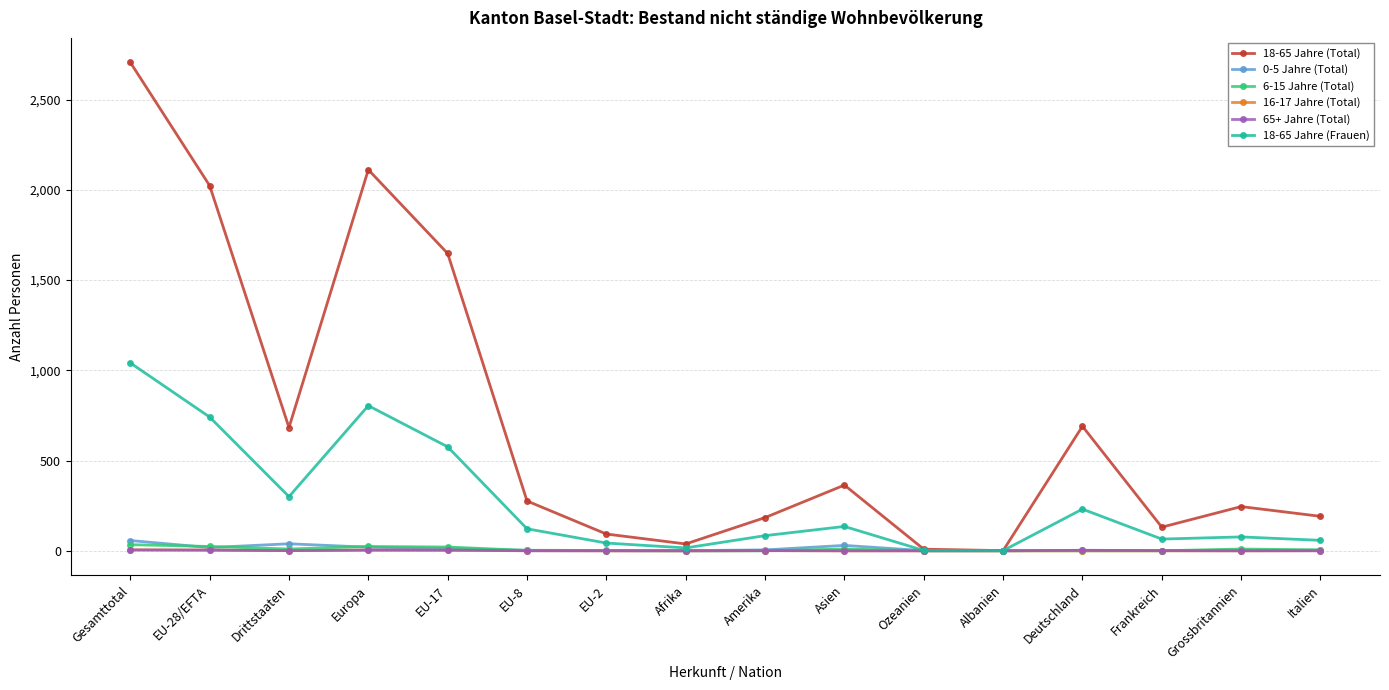

How many data points does each series have?

16